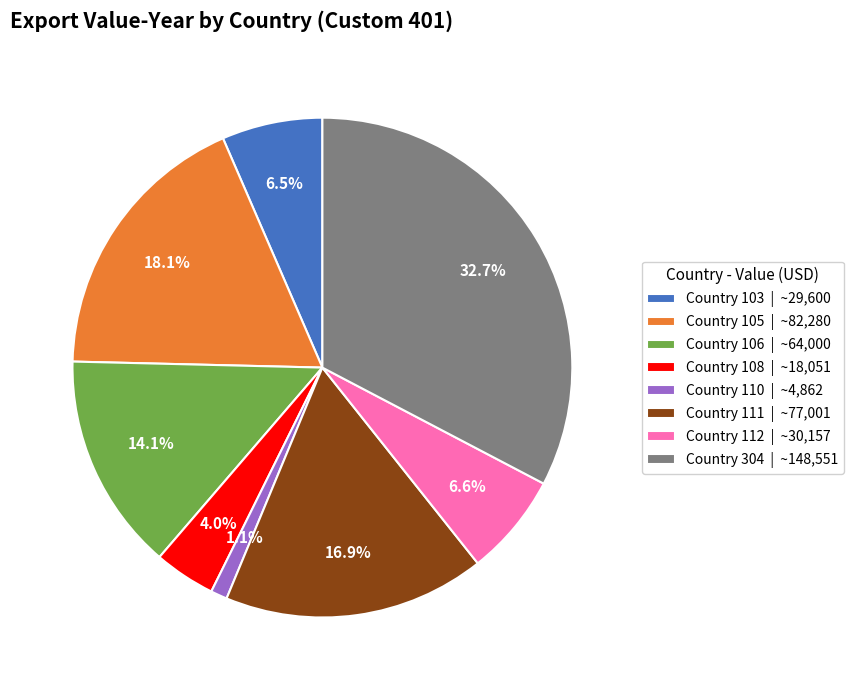

True or false: Country 103 accounts for 18% of the total.

False